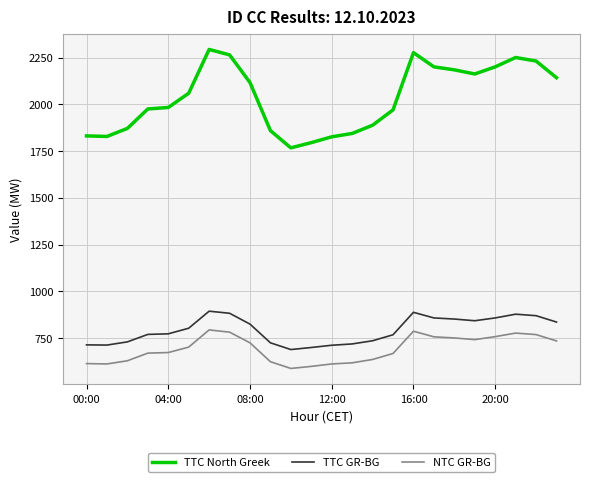

True or false: NTC GR-BG and TTC North Greek cross at least once.

False